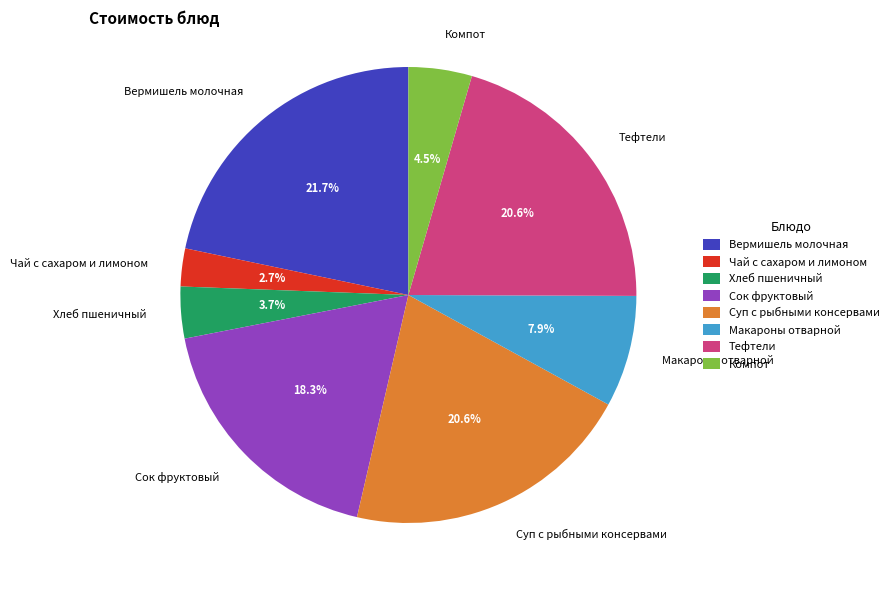

Which category has the smallest portion of the pie?

Чай с сахаром и лимоном